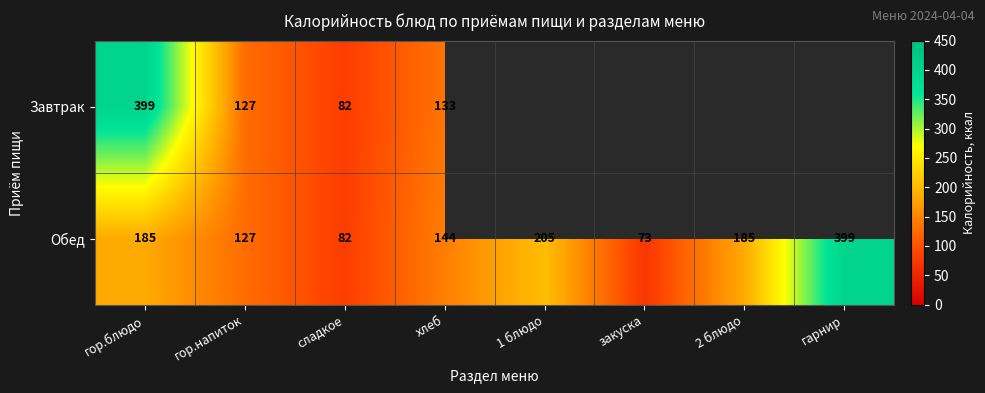

What is the smallest value displayed?

73.0